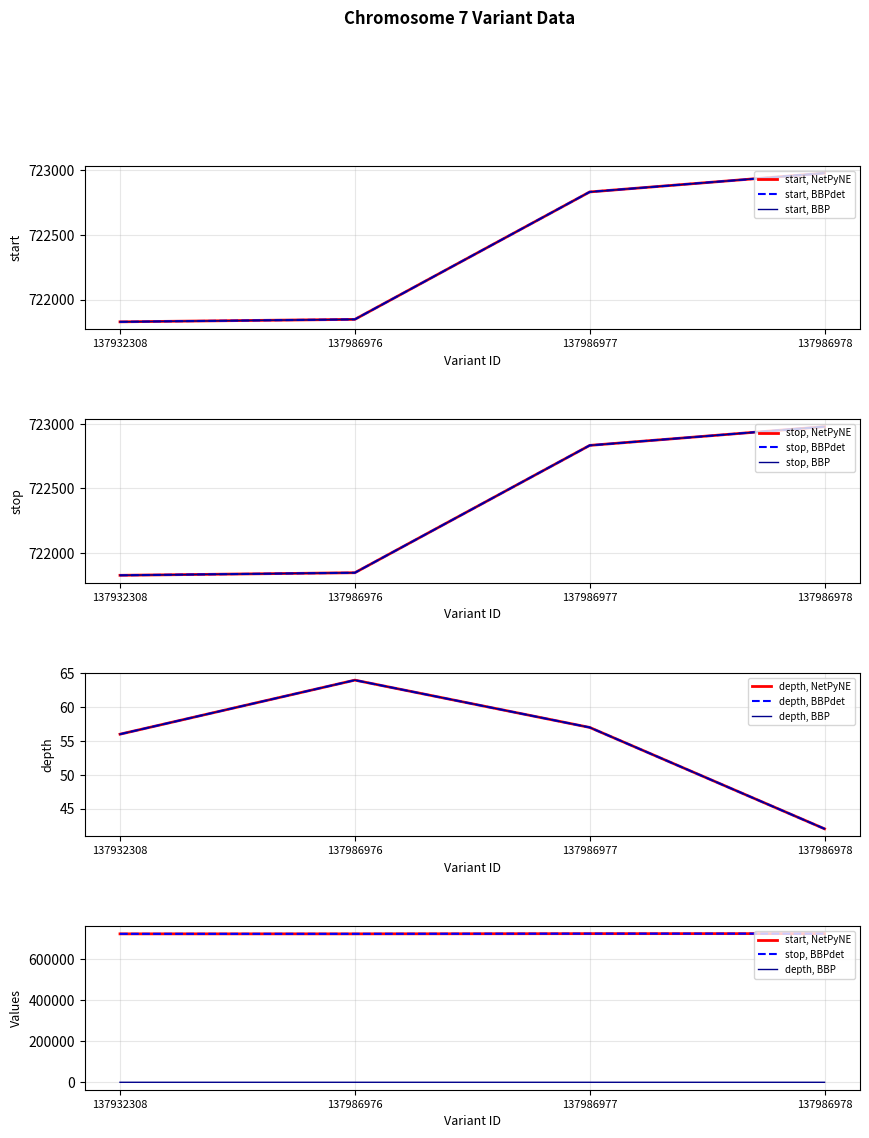

Reading right to left, list all the values displayed in this chart.

start: 137986978=722977	137986977=722832	137986976=721848	137932308=721829
stop: 137986978=722978	137986977=722833	137986976=721849	137932308=721829
depth: 137986978=42	137986977=57	137986976=64	137932308=56